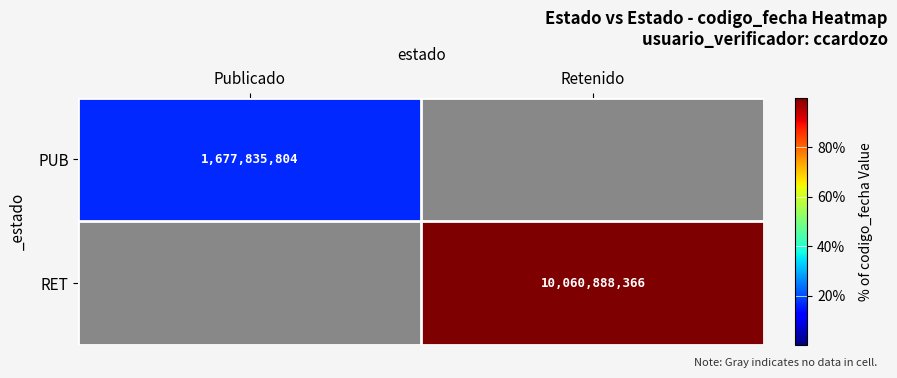

Is the value of PUB at Publicado greater than the value of RET at Retenido?

No